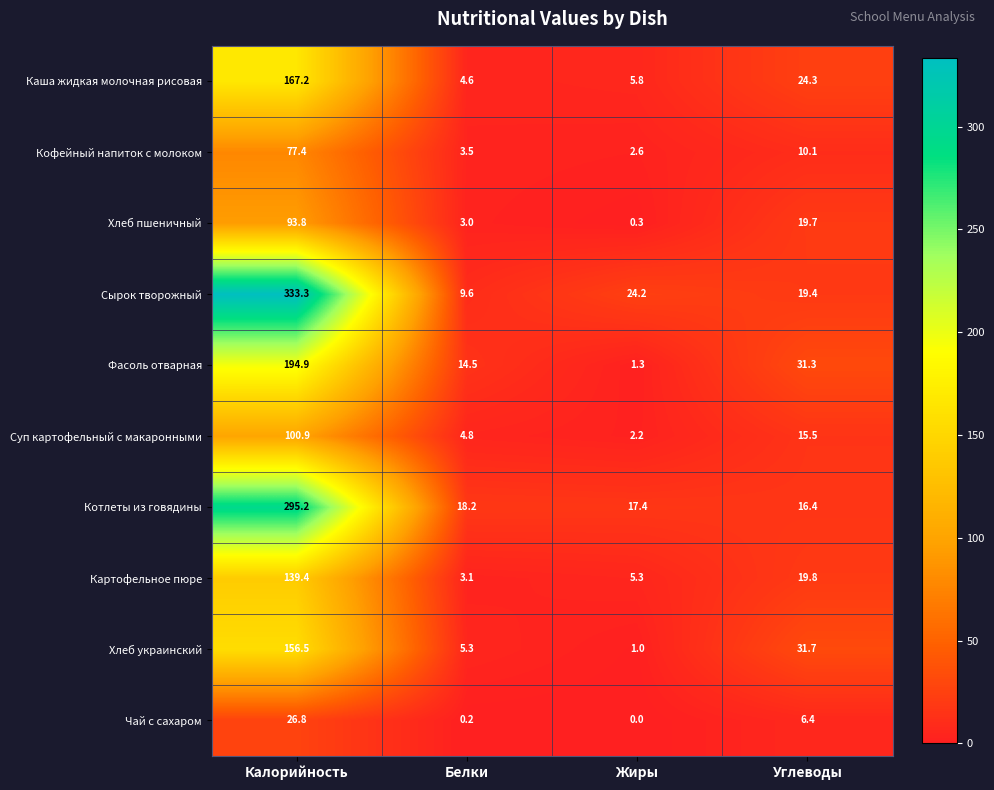

What is the difference between the highest and lowest values at Углеводы?

25.3